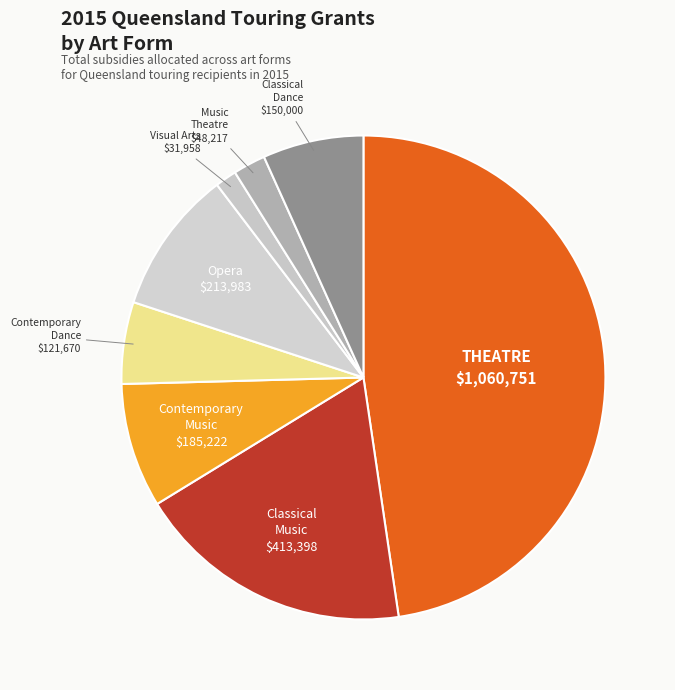

To the nearest percent, what is the difference between the largest and smallest slice percentages?

46%